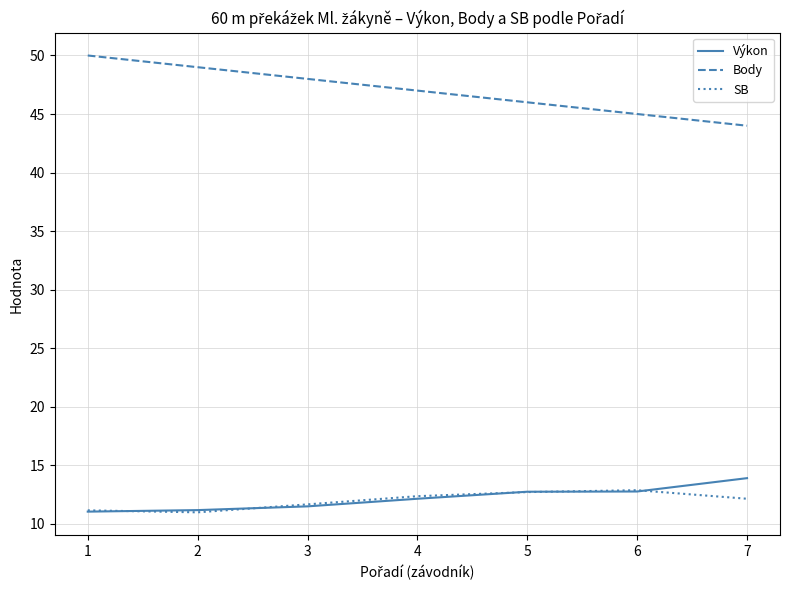

What is the total value across all series at 1?

72.2